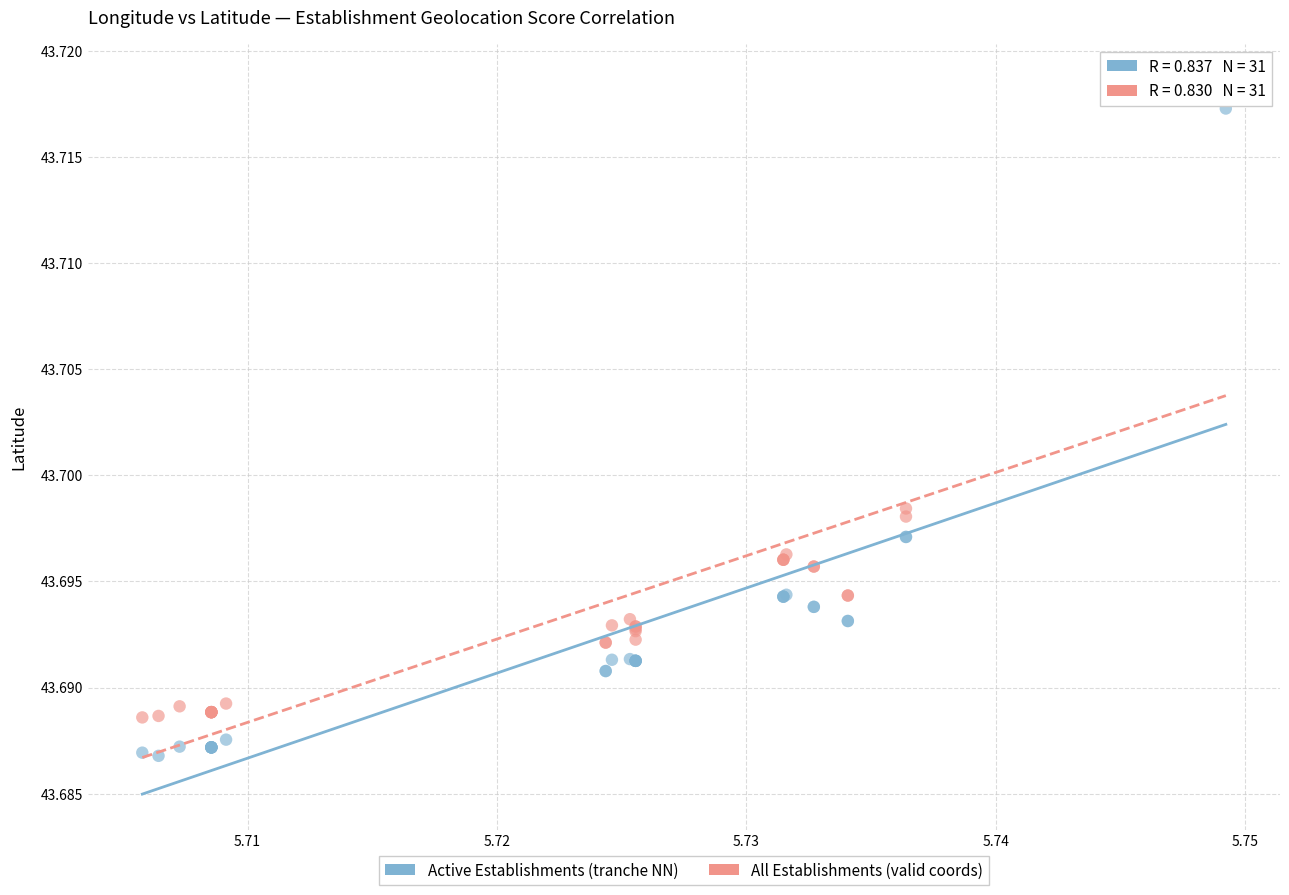

Which series contains the lowest Y value?

Active Establishments (tranche NN)